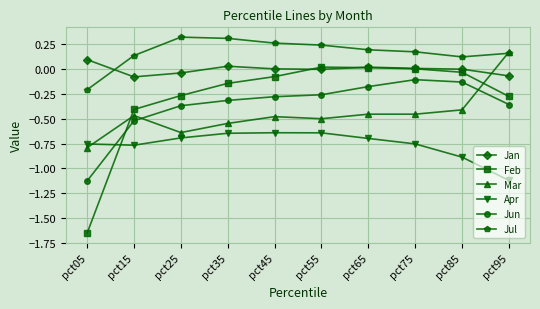

How many intersections are there between Jul and Mar?

1